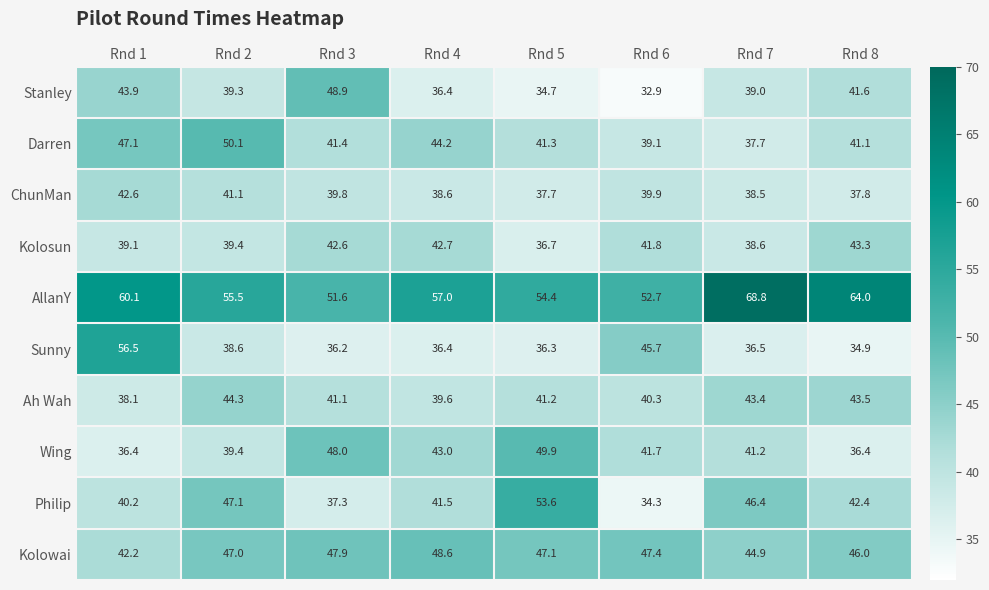

Is it true that Philip equals 15.7 at Rnd 7?

False